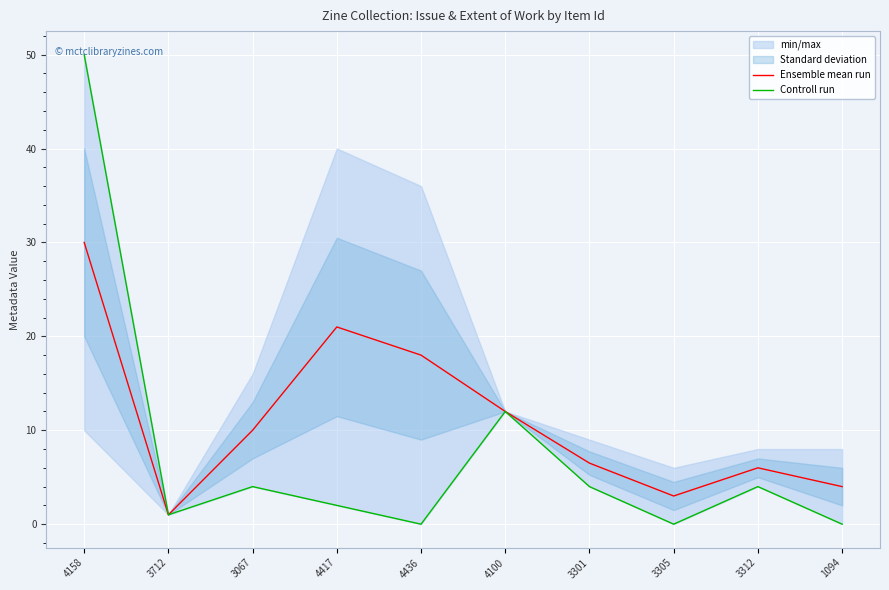

At which category does Controll run reach its first local peak?

3067